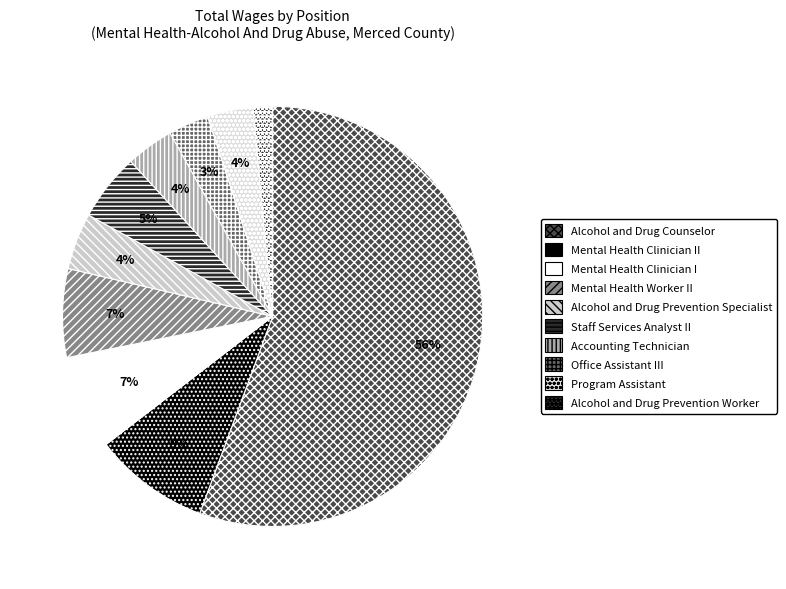

Rank the categories by value from lowest to highest.

Alcohol and Drug Prevention Worker, Office Assistant III, Program Assistant, Accounting Technician, Alcohol and Drug Prevention Specialist, Staff Services Analyst II, Mental Health Worker II, Mental Health Clinician I, Mental Health Clinician II, Alcohol and Drug Counselor